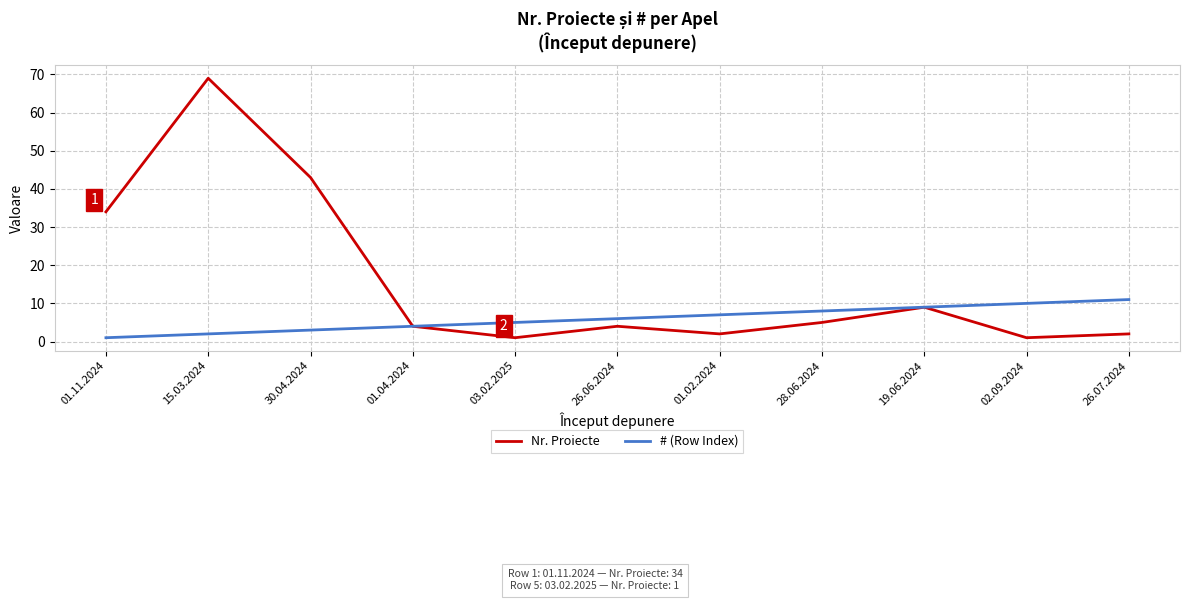

Reading right to left, extract all data points from this chart.

Nr. Proiecte: 2	1	9	5	2	4	1	4	43	69	34
# (Row Index): 11	10	9	8	7	6	5	4	3	2	1